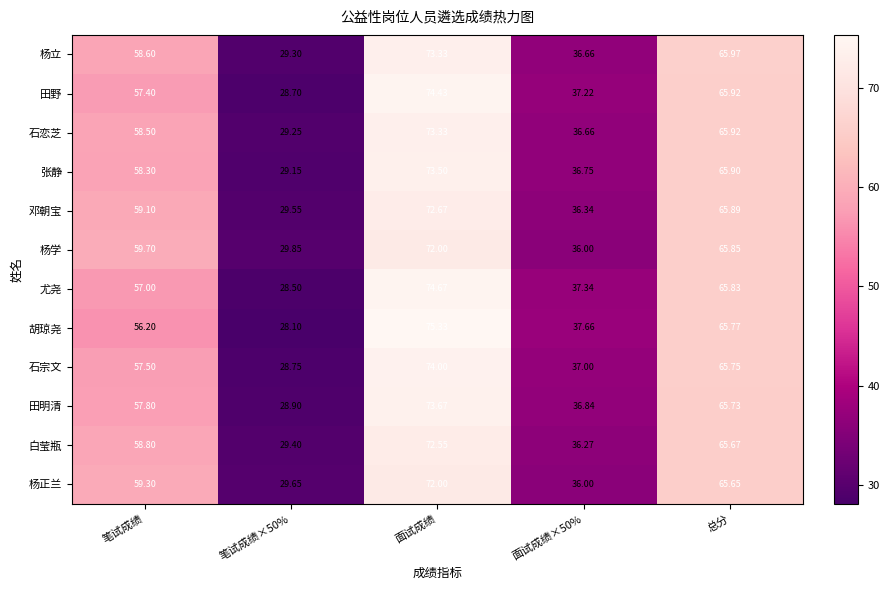

Which category has the highest value in the 邓朝宝 series?

面试成绩